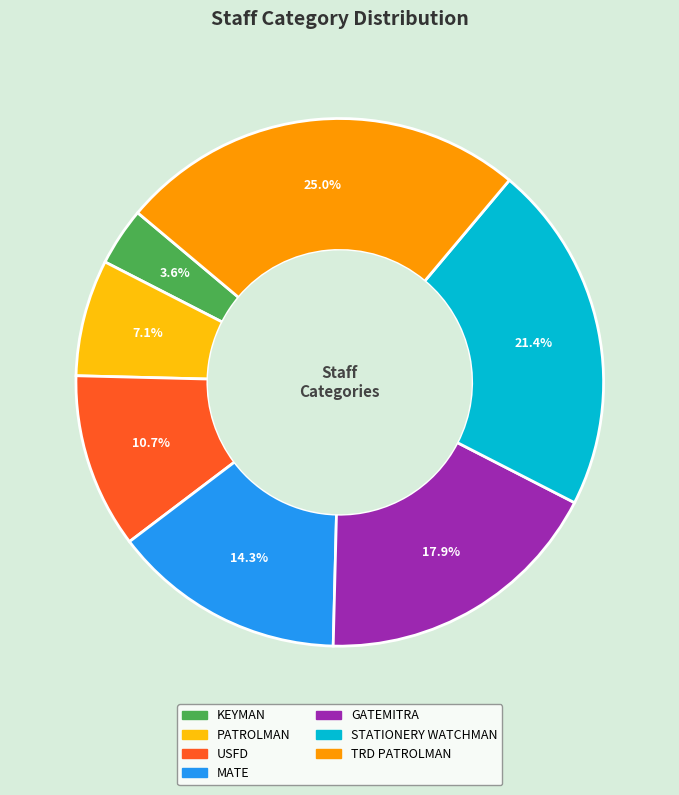

The STATIONERY WATCHMAN slice represents 7% of the pie. True or false?

False